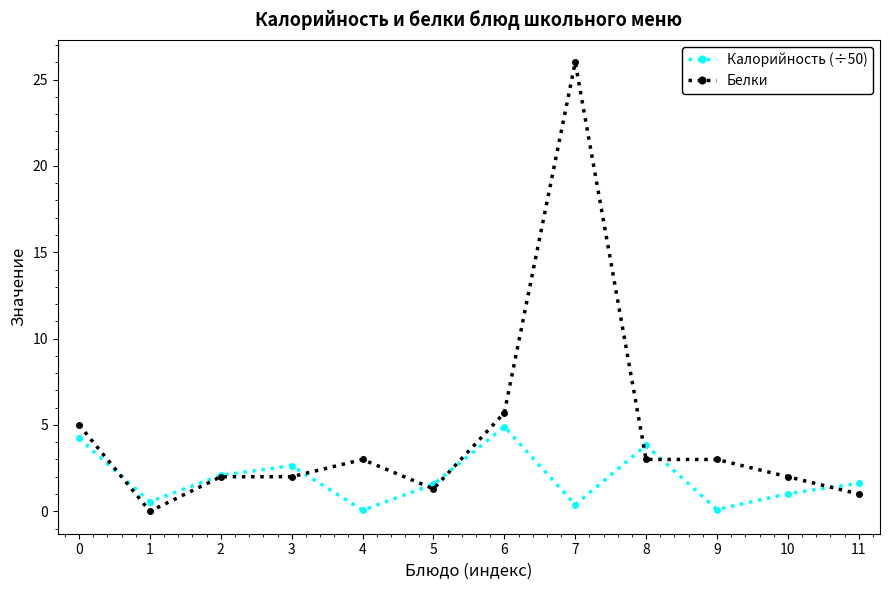

List the series in order of their peak value, lowest first.

Калорийность (÷50), Белки